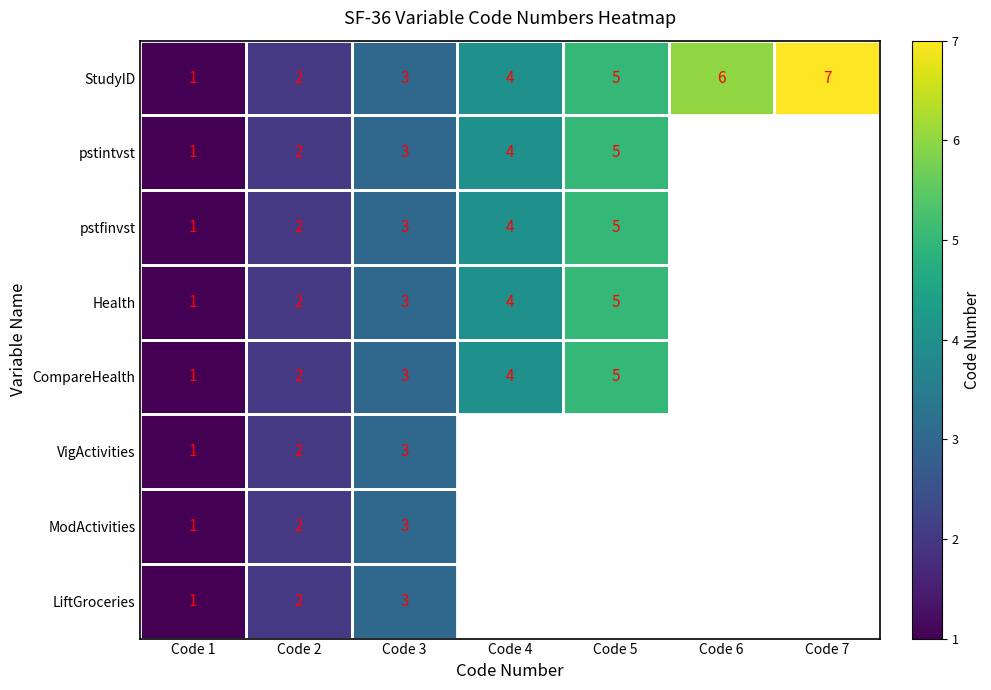

What is the sum of the StudyID values at Code 1 and Code 6?

7